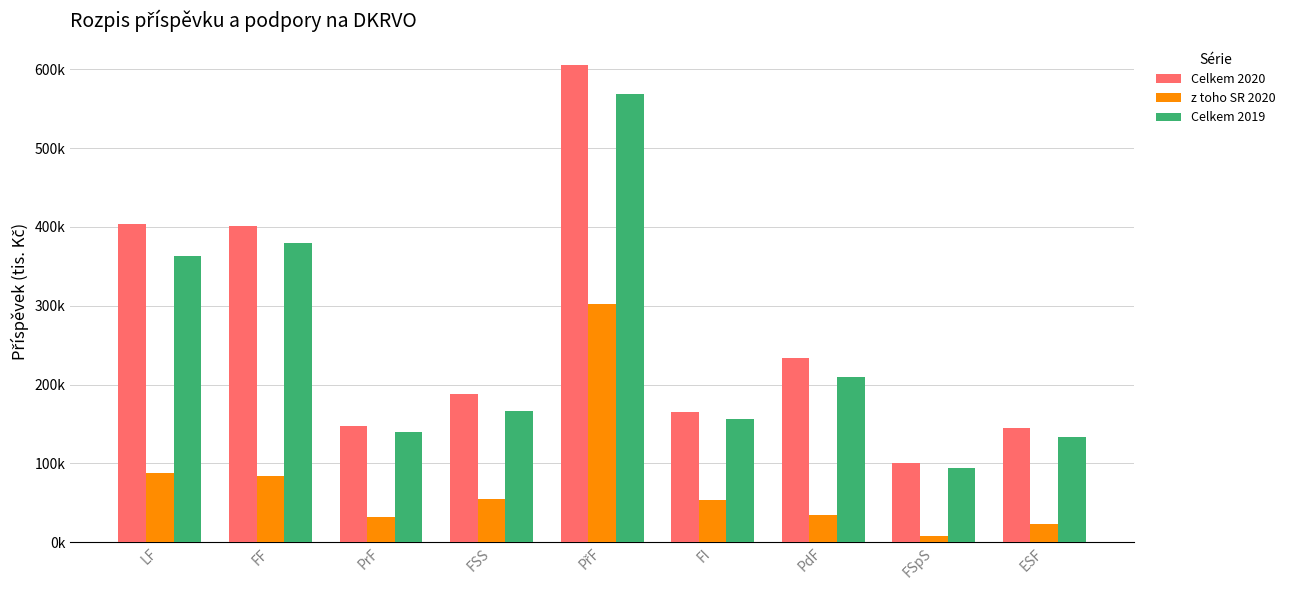

What is the spread (max minus min) of values at ESF?

120860.2